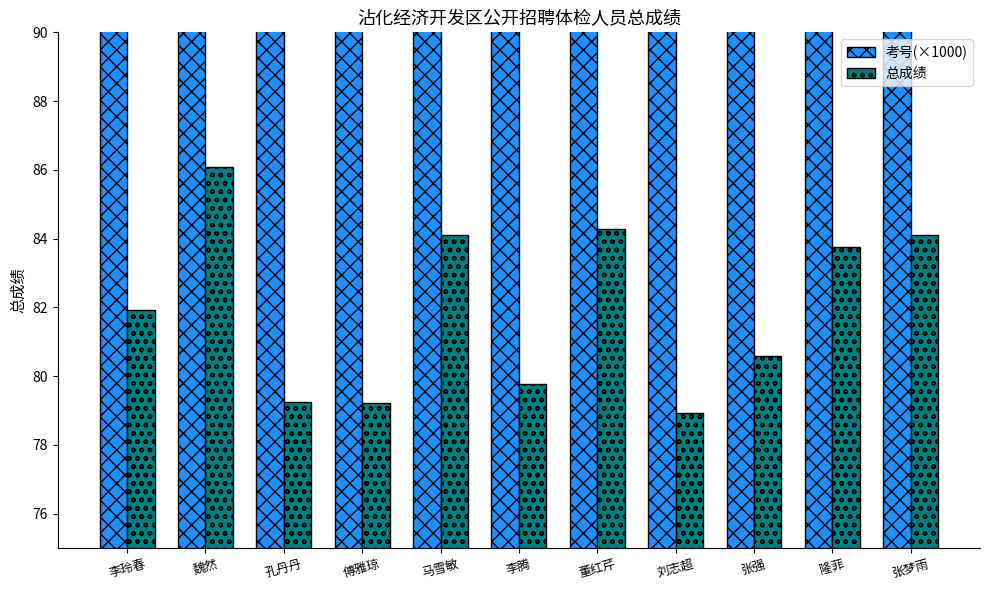

At which category is the sum across all series the highest?

魏然